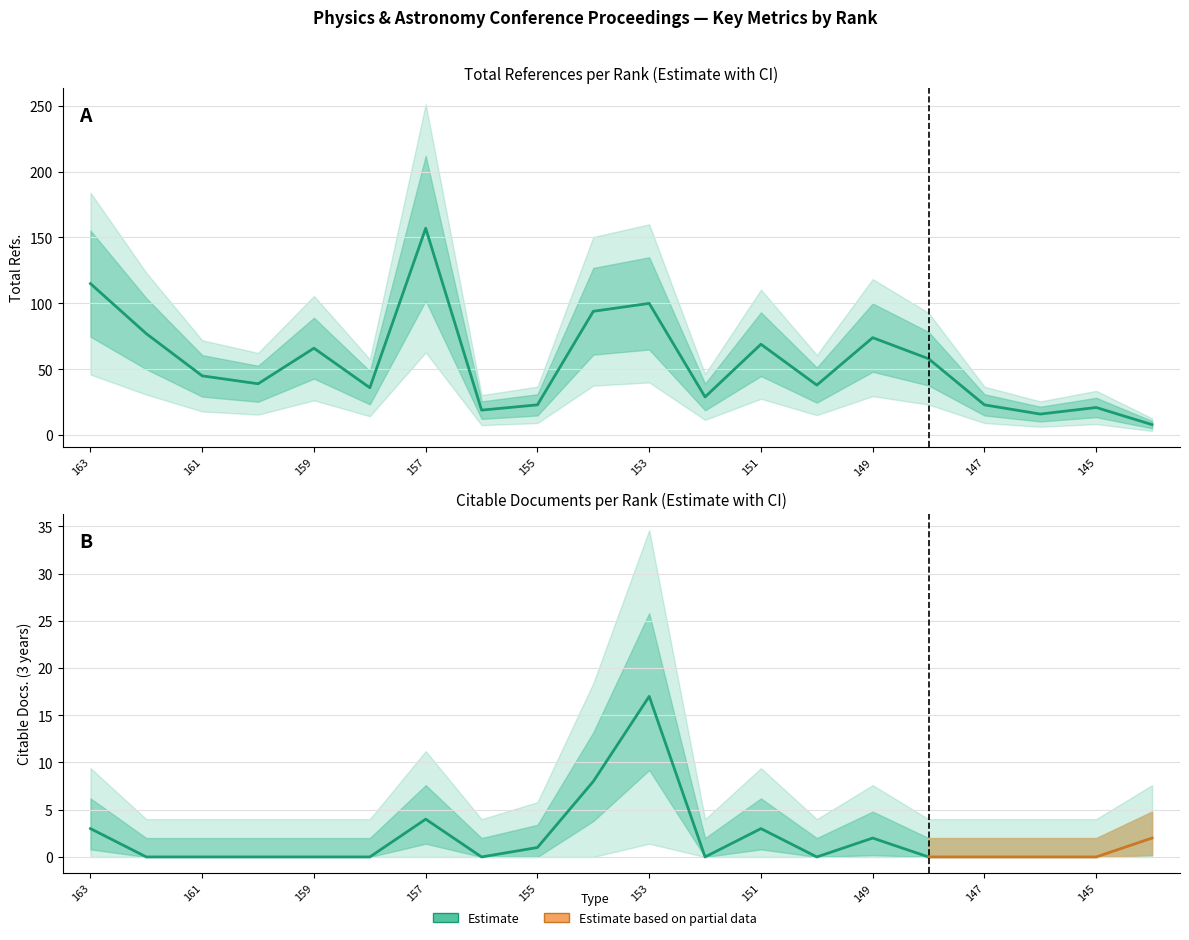

The value of Citable Docs. (3years) at 145 is 0. True or false?

True